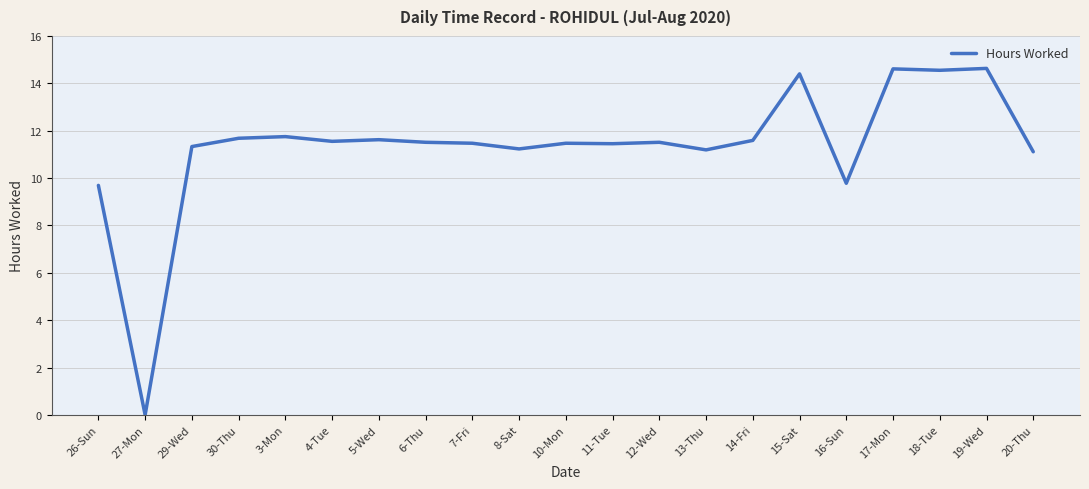

What position from the left is 12-Wed?

13